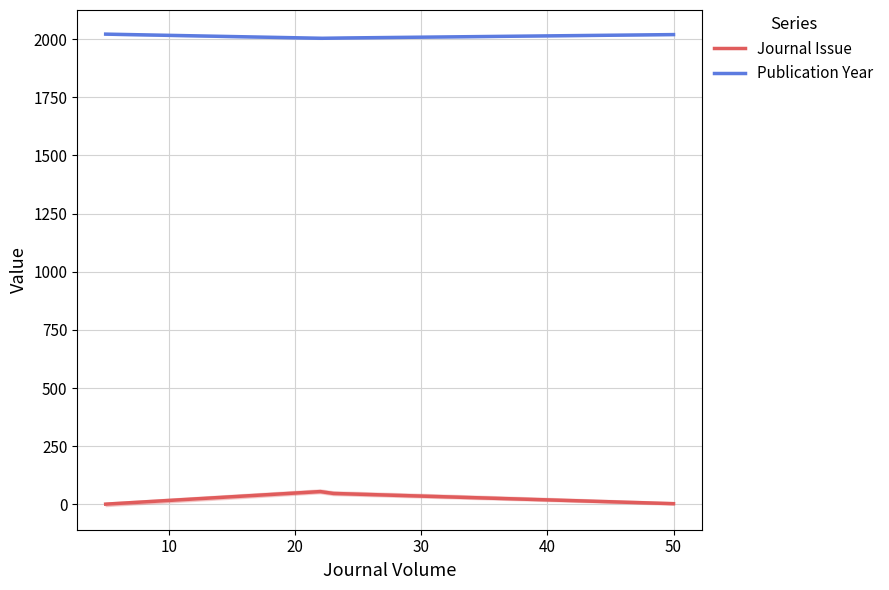

True or false: Journal Issue and Publication Year cross at least once.

False